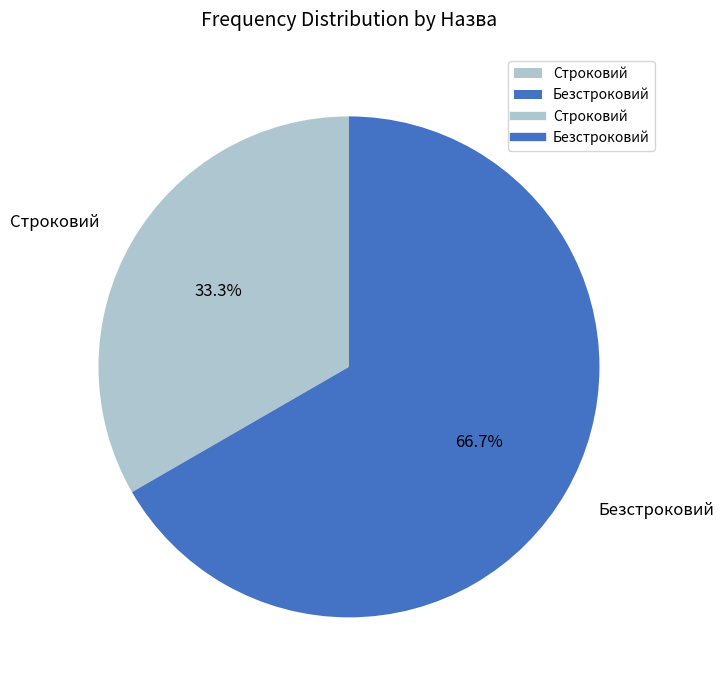

True or false: Безстроковий accounts for 67% of the total.

True